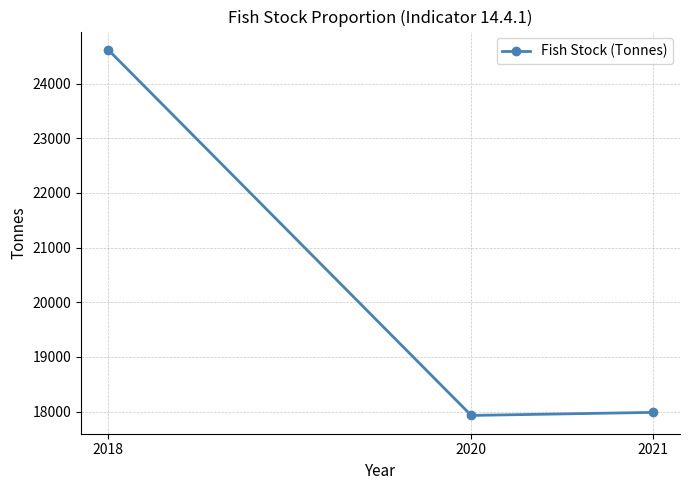

Between 2018 and 2020, which is larger?

2018